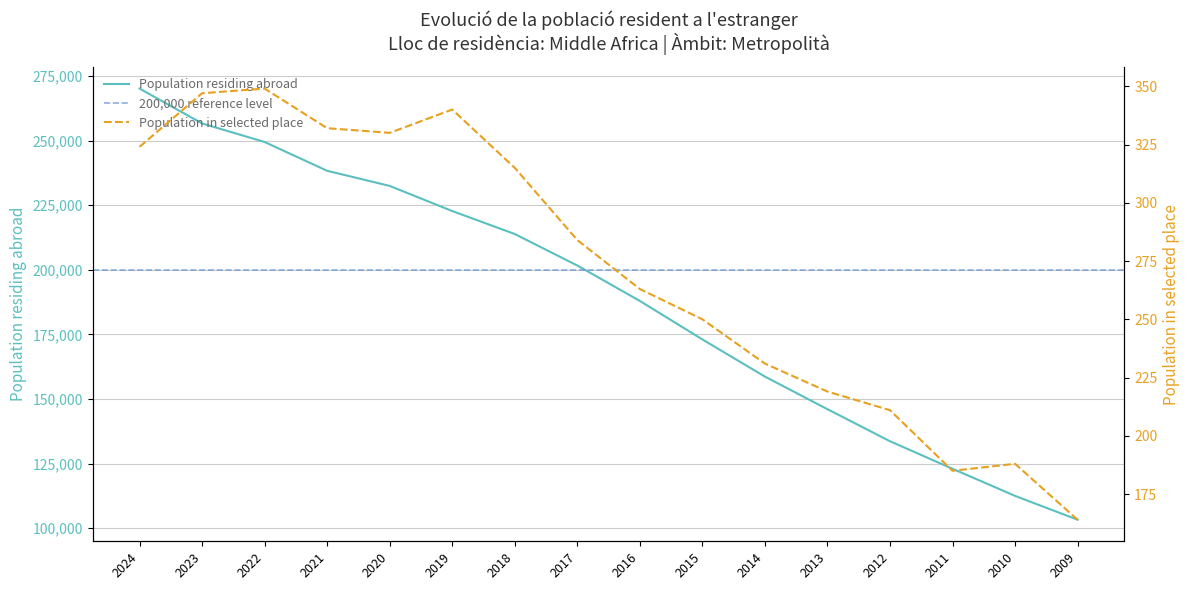

What is the difference between the maximum and minimum values in the Population in selected place series?

185